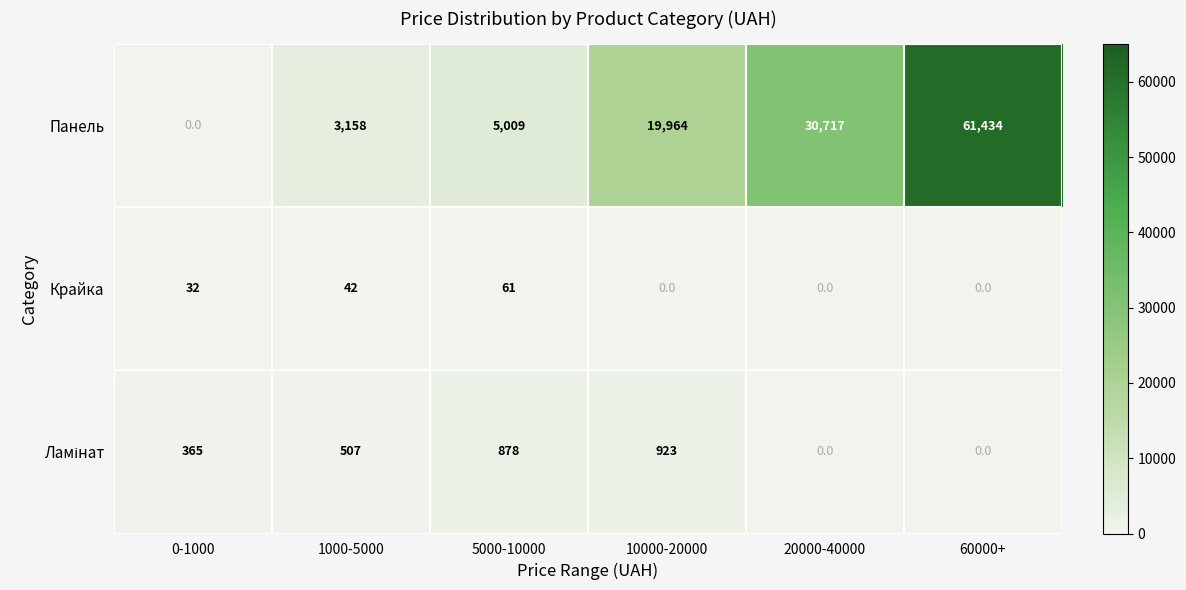

Which series has the largest total across all categories?

Панель